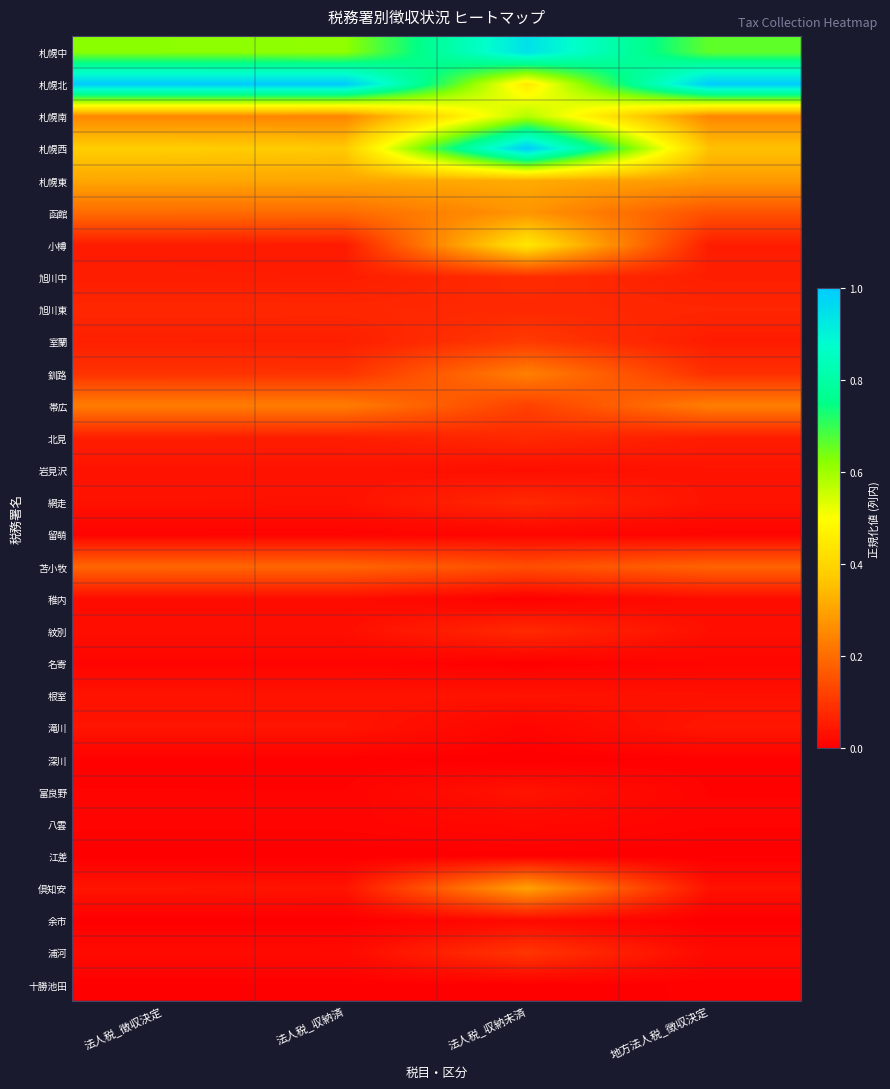

Which series changed the most between 法人税_収納未済 and 地方法人税_徴収決定?

札幌西